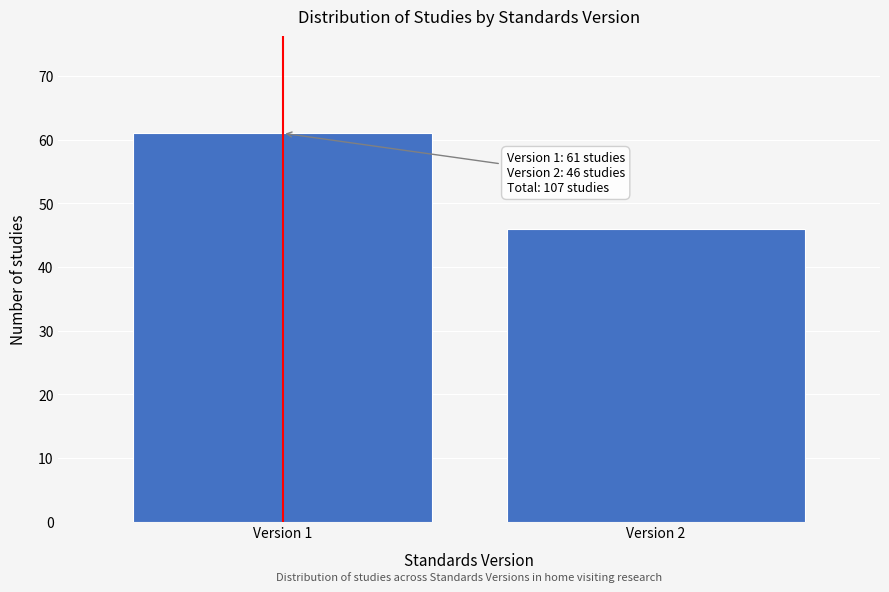

Reading left to right, list all the values displayed in this chart.

61	46